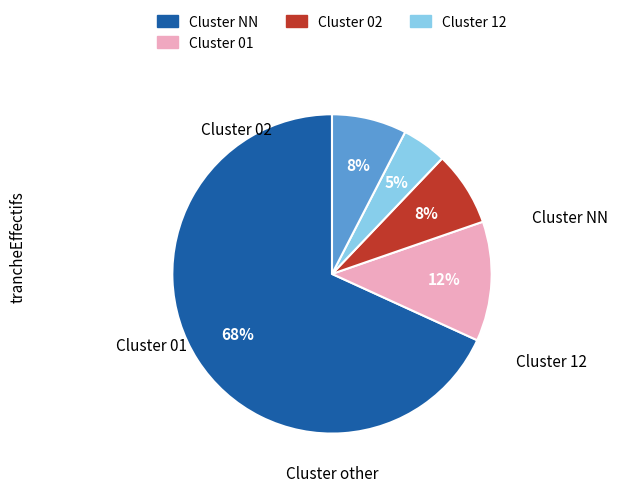

To the nearest percent, what is the average slice percentage?

20%